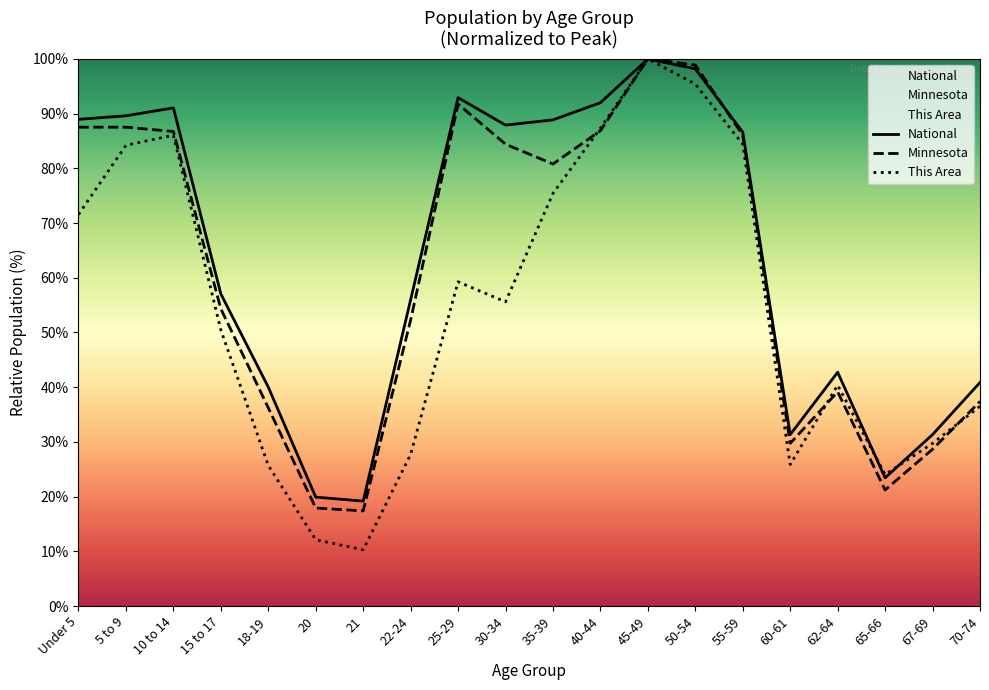

True or false: This Area has a value of 25.7 at 18-19.

True